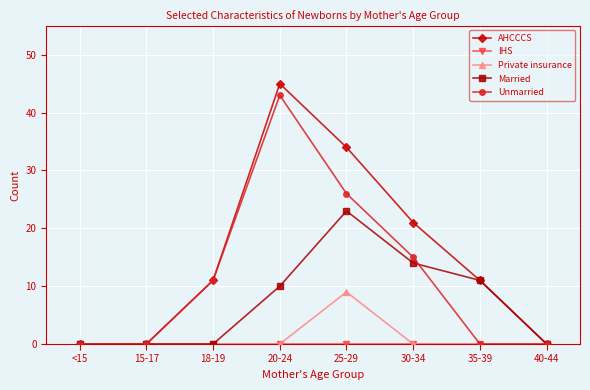

What is the greatest value displayed?

45